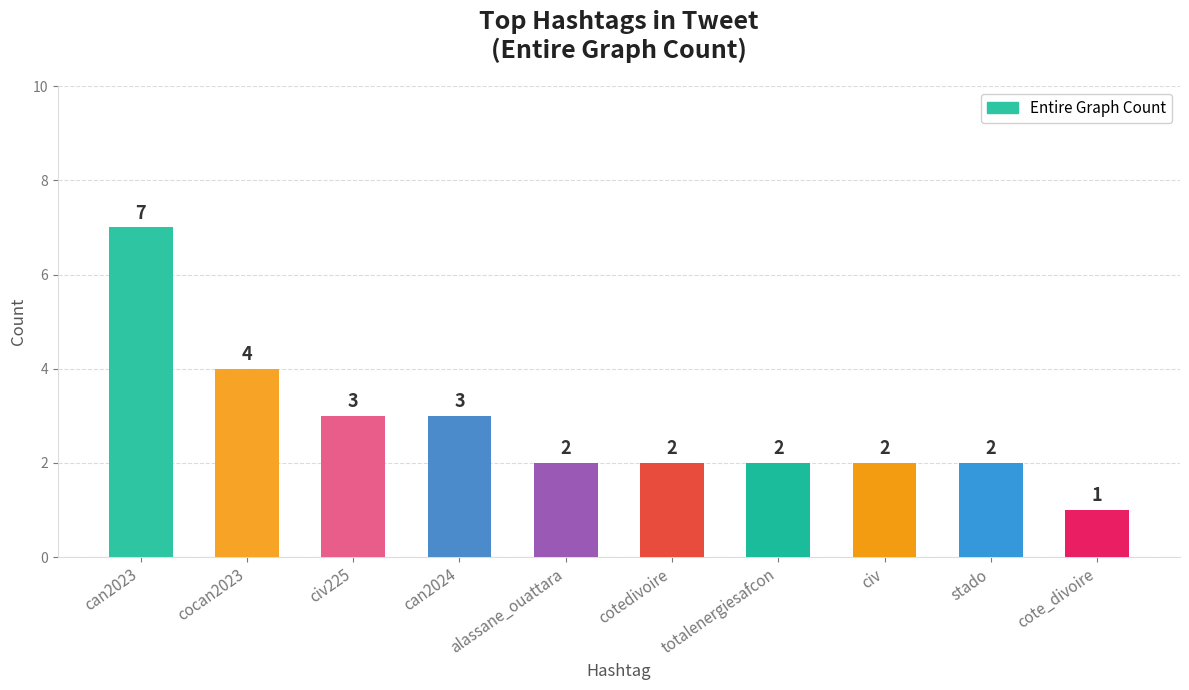

What is the value of the 3rd bar from the left?

3